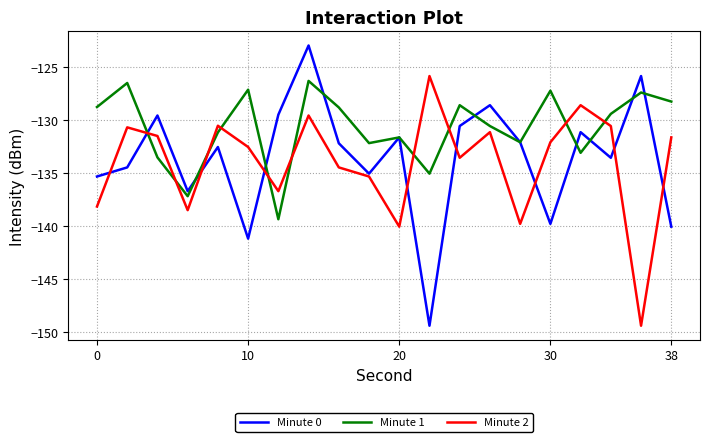

What is the difference between the maximum and minimum values in the Minute 2 series?

23.6